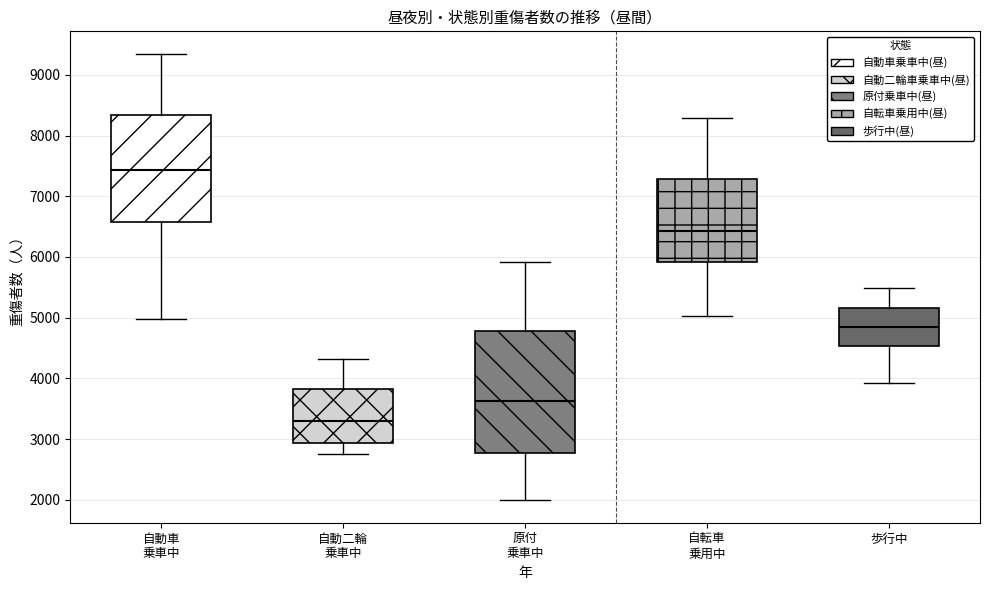

Comparing the boxes themselves (not the whiskers), which one is the tallest?

原付 乗車中